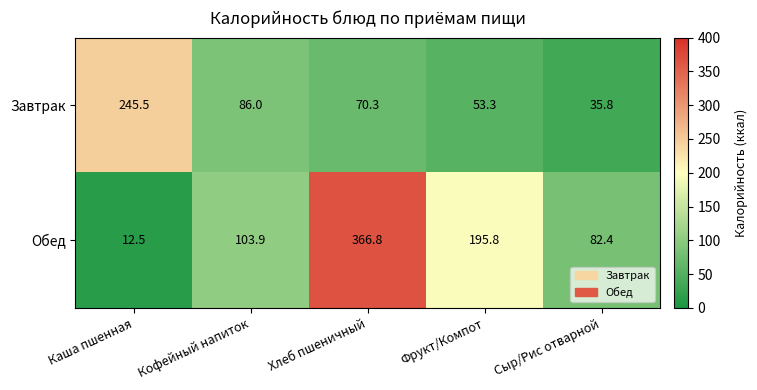

The value of Завтрак at Сыр/Рис отварной is 13.8. True or false?

False